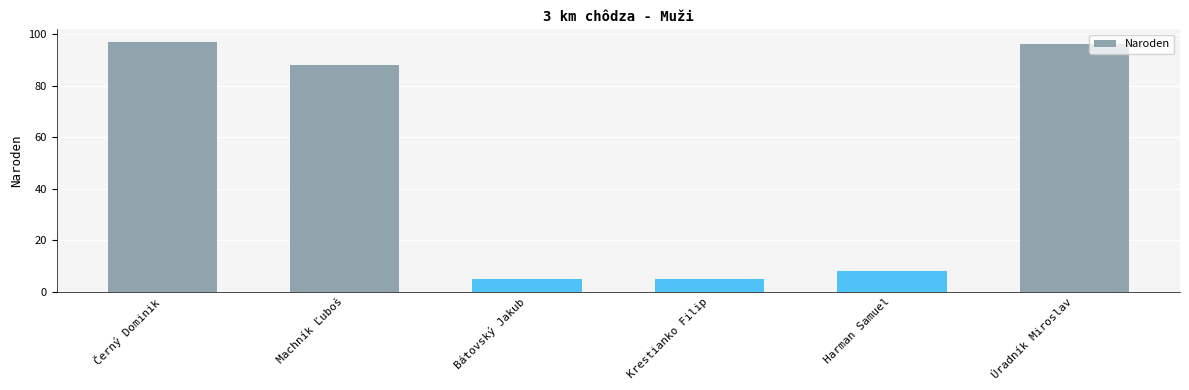

What is the difference between the second highest and second lowest values?

91